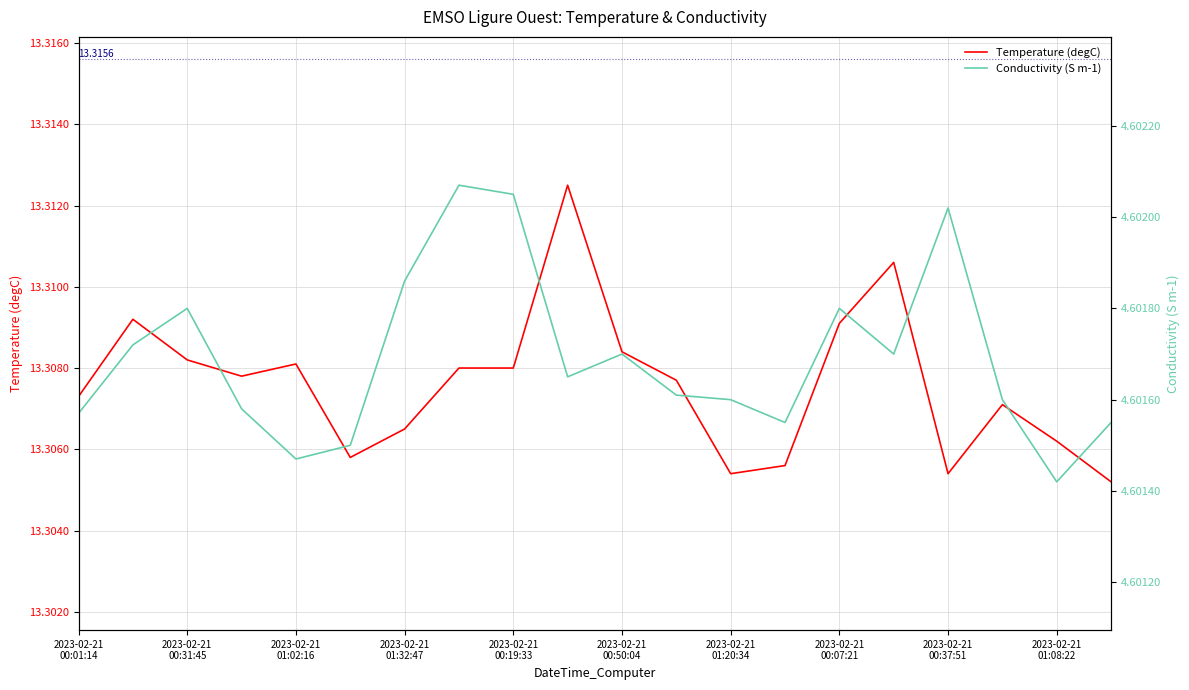

Which series has the largest total across all categories?

Temperature (degC)